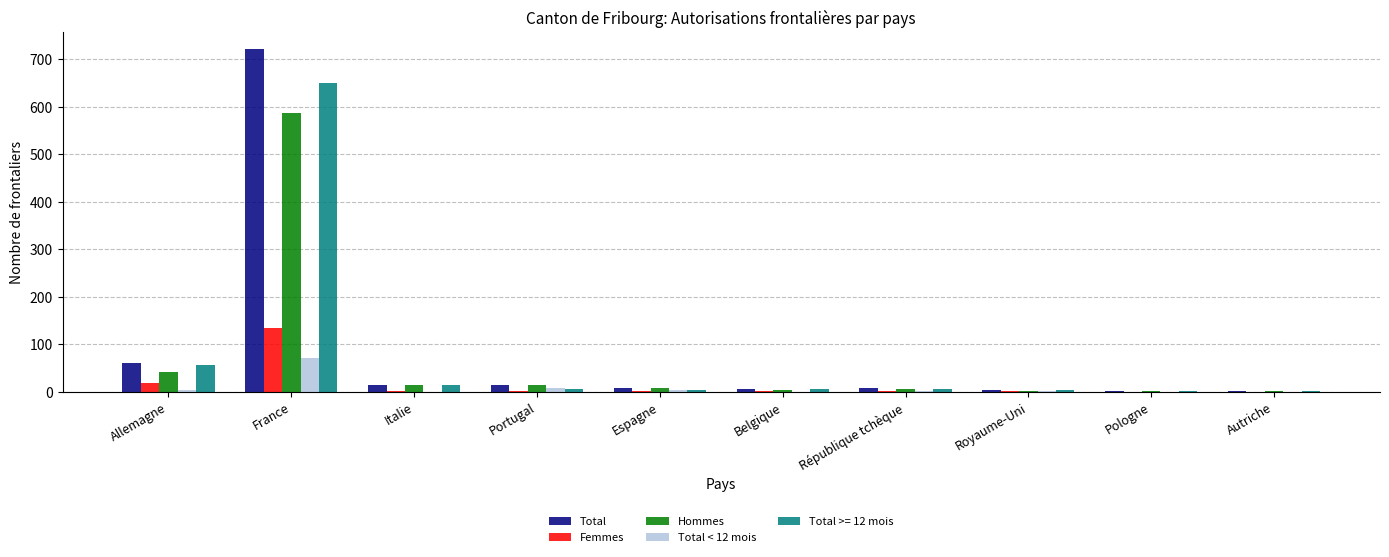

At which category is the sum across all series the highest?

France